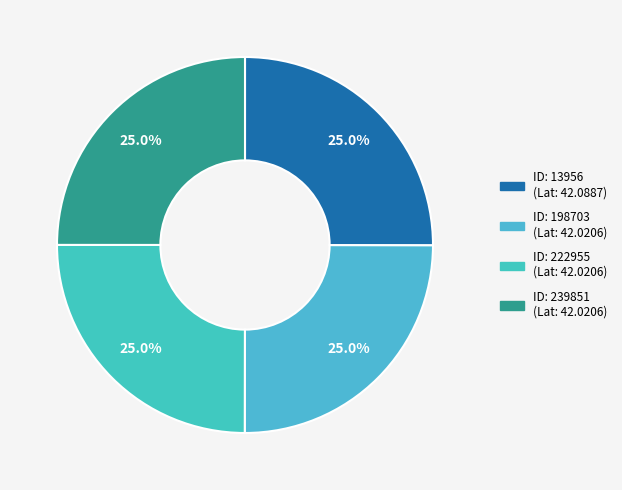

Count the number of slices in the pie.

4